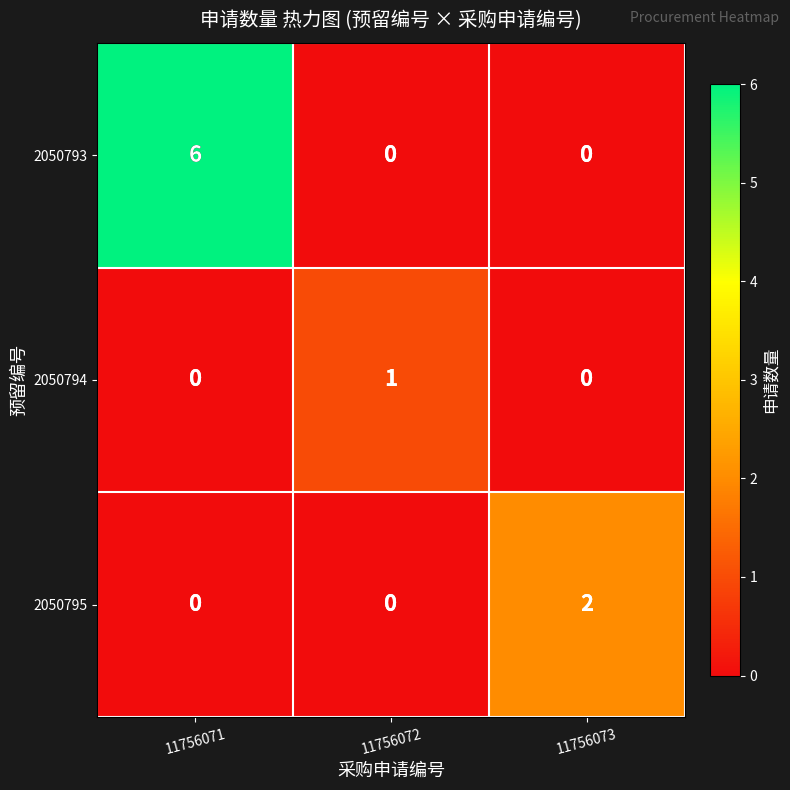

At which category does the chart reach its peak across all series?

11756071